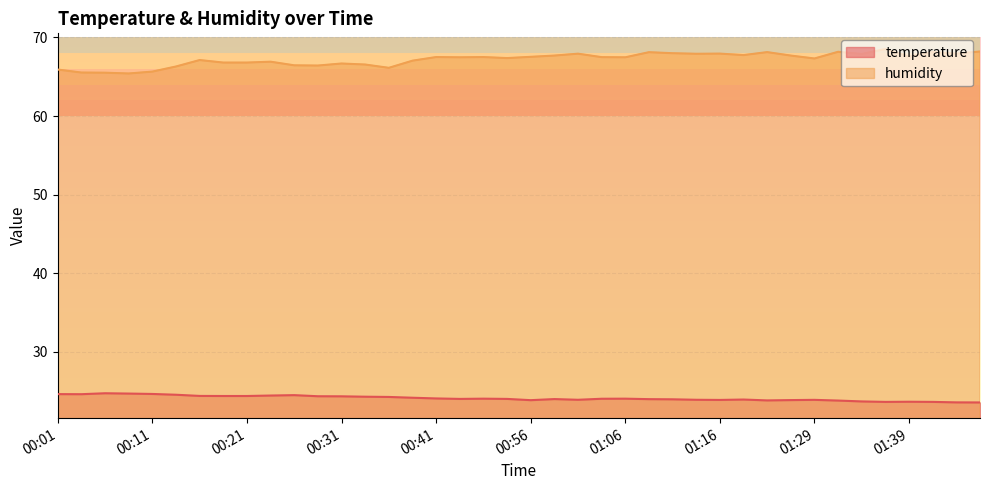

What is the difference between the second highest and second lowest values in the humidity series?

2.7